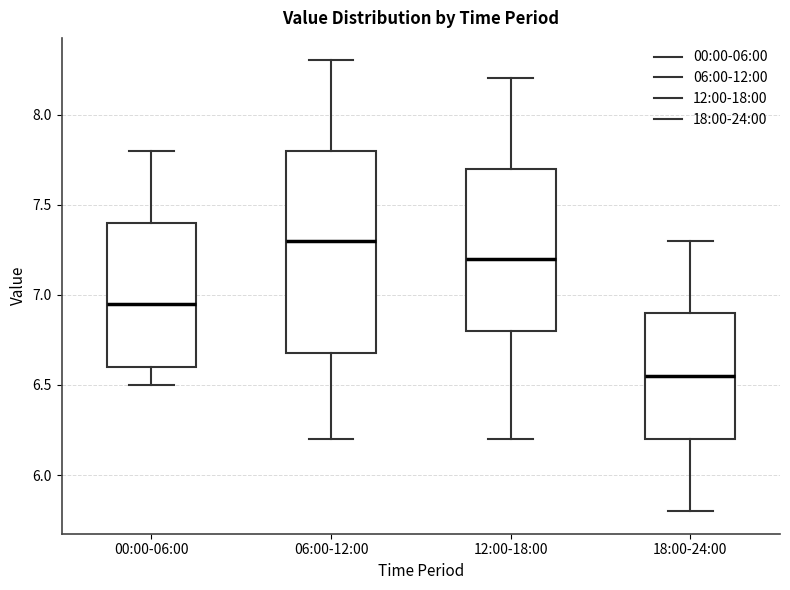

Which box has the highest median line?

06:00-12:00